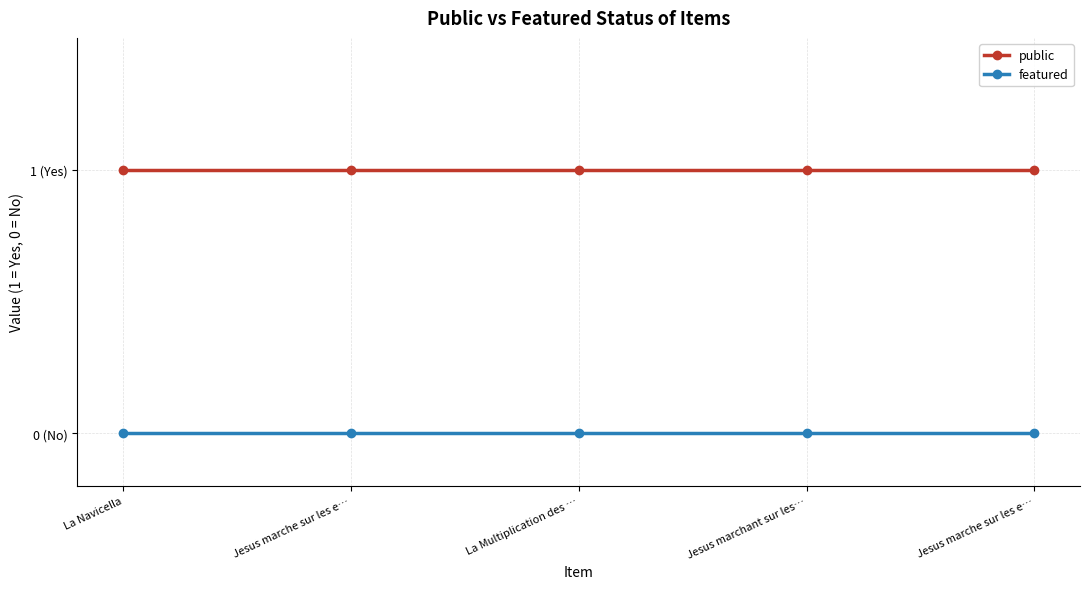

At how many categories does at least one series exceed 0?

5